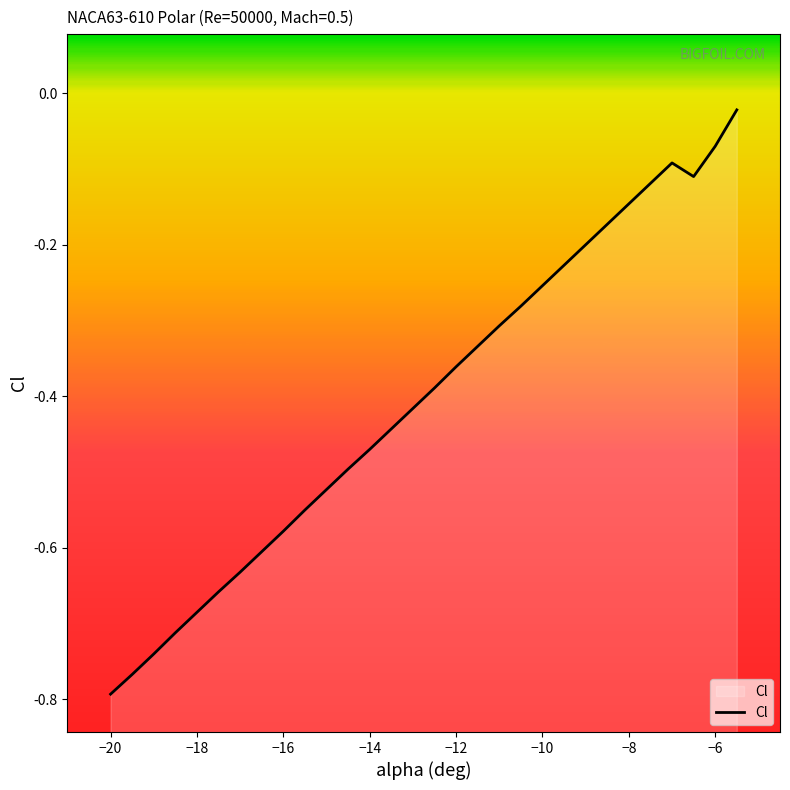

Reading right to left, list all the values displayed in this chart.

-5.5=-0.0	-6=-0.1	-6.5=-0.1	-7=-0.1	-7.5=-0.1	-8=-0.1	-8.5=-0.2	-9=-0.2	-9.5=-0.2	-10=-0.3	-10.5=-0.3	-11=-0.3	-11.5=-0.3	-12=-0.4	-12.5=-0.4	-13=-0.4	-13.5=-0.4	-14=-0.5	-14.5=-0.5	-15=-0.5	-15.5=-0.6	-16=-0.6	-16.5=-0.6	-17=-0.6	-17.5=-0.7	-18=-0.7	-18.5=-0.7	-19=-0.7	-19.5=-0.8	-20=-0.8